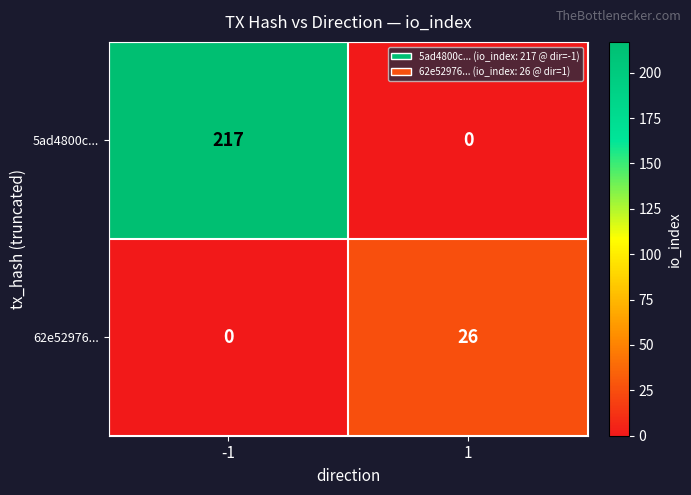

The value of 62e52976... at 1 is 26. True or false?

True